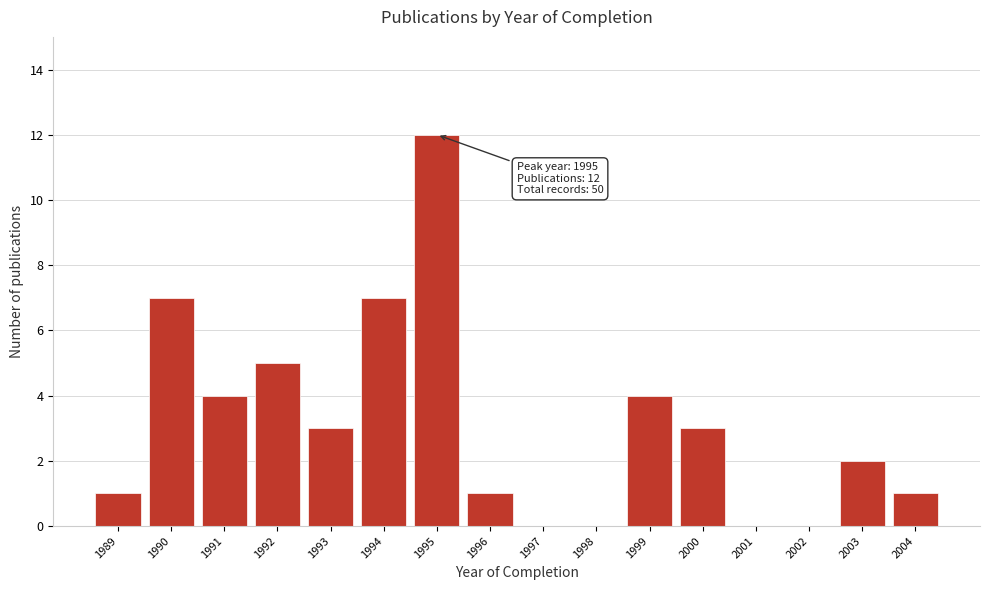

Reading right to left, list all the values displayed in this chart.

2004=1	2003=2	2002=0	2001=0	2000=3	1999=4	1998=0	1997=0	1996=1	1995=12	1994=7	1993=3	1992=5	1991=4	1990=7	1989=1